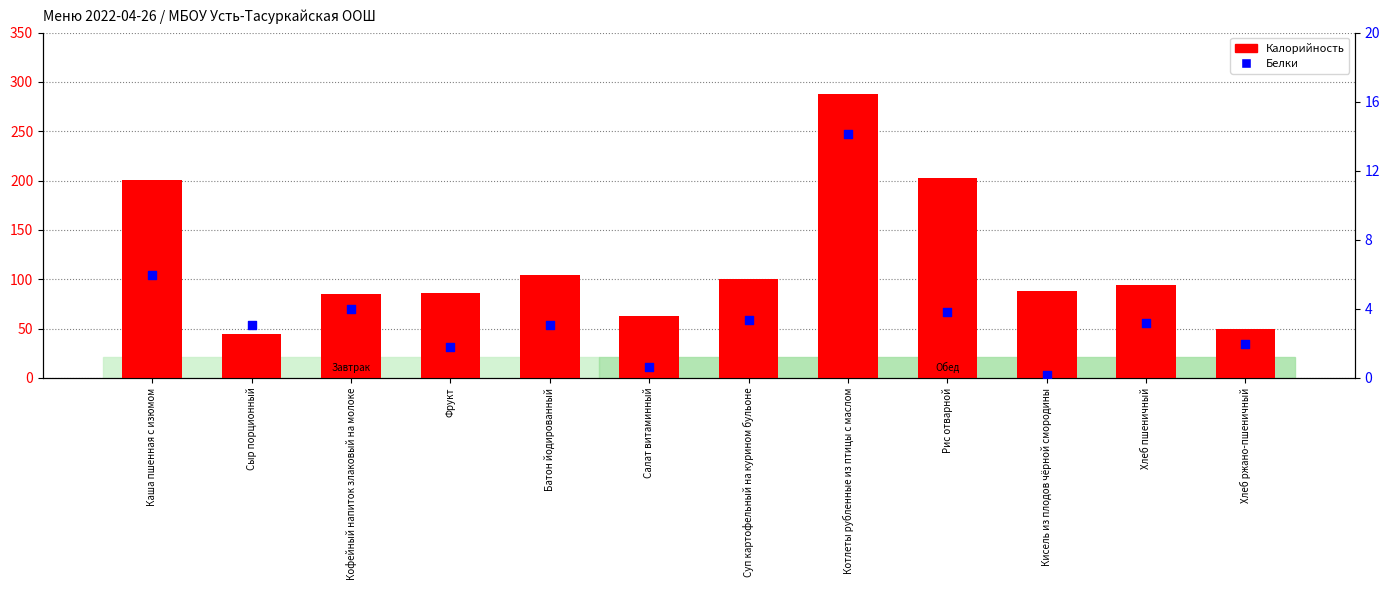

Which series has the widest spread of Y values?

Калорийность